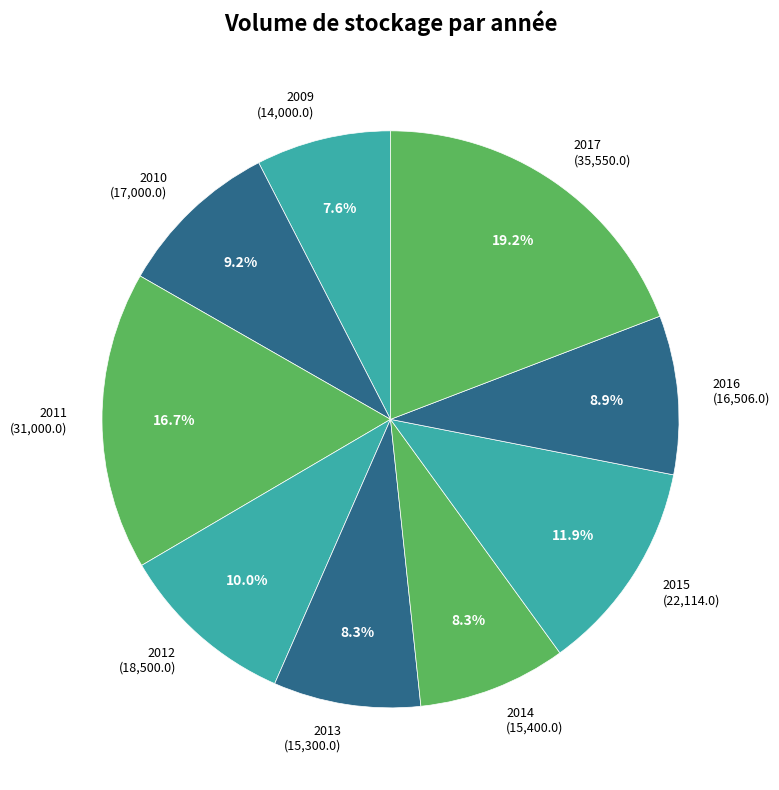

Is the sum of 2017 and 2016 greater than half?

No